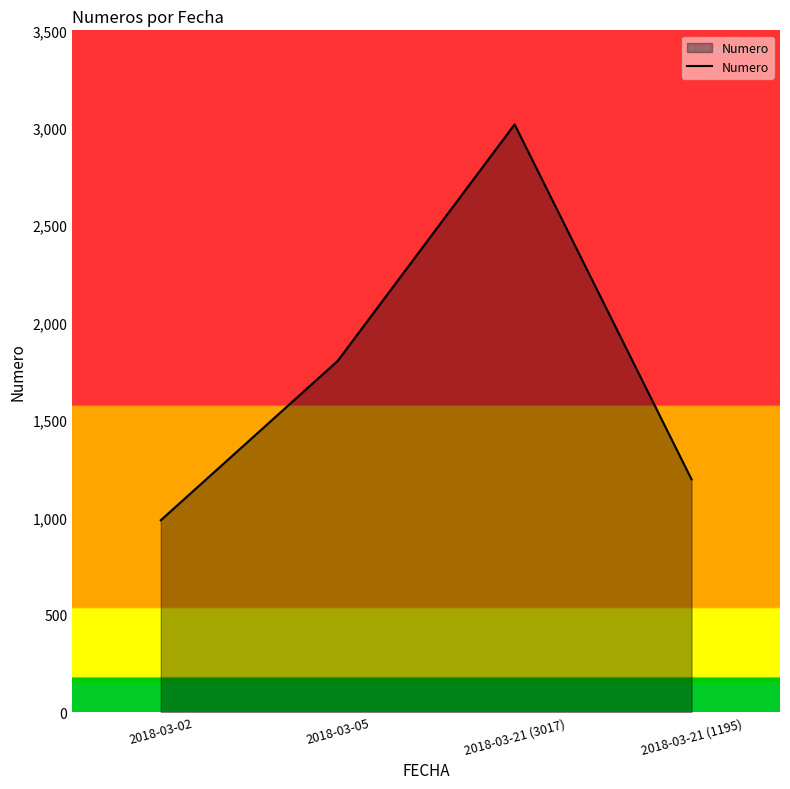

Is it true that the value at 2018-03-21 (3017) is 3017?

True